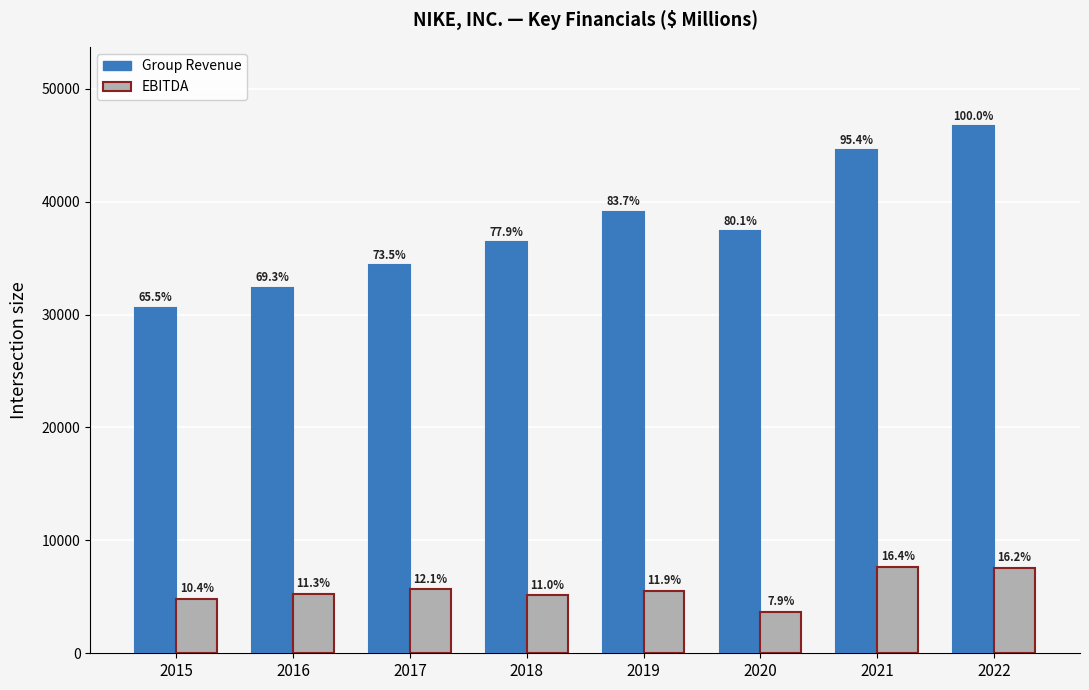

How many bars are there in each group?

2